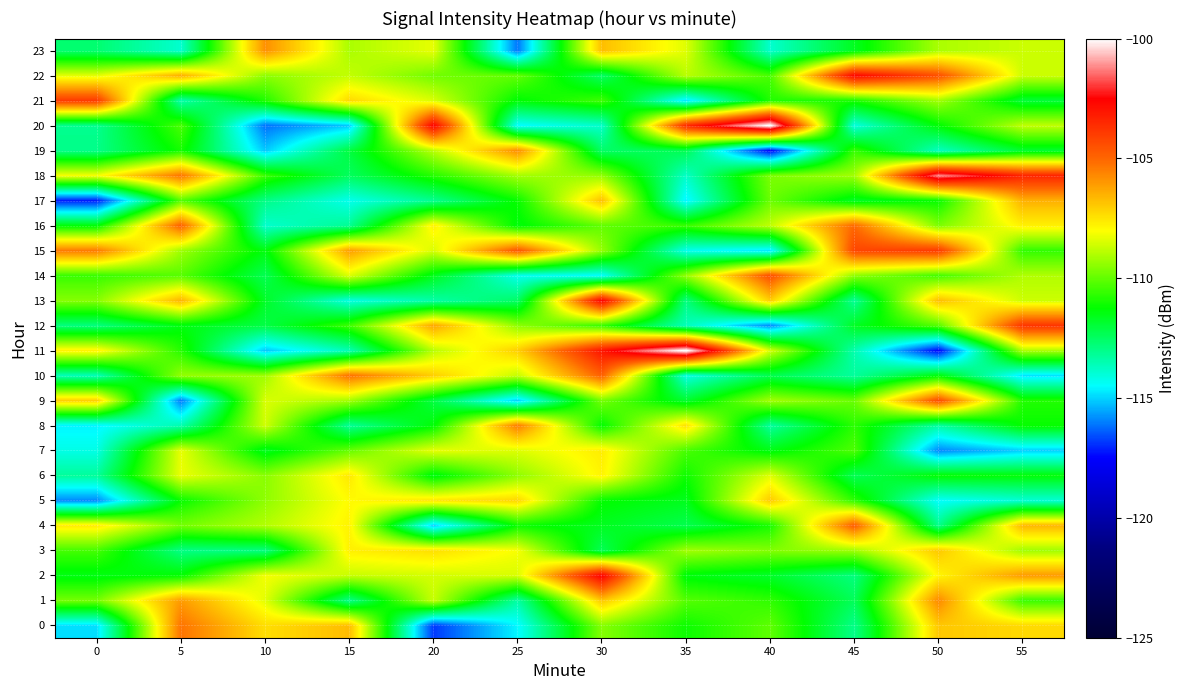

Reading left to right, what are all the values shown in this chart?

0: 0=-114.9	5=-105.3	10=-107.4	15=-106.7	20=-116.8	25=-114.6	30=-109.6	35=-111.1	40=-110.1	45=-113.0	50=-106.9	55=-107.3
1: 0=-109.8	5=-106.1	10=-108.4	15=-113.0	20=-108.7	25=-113.4	30=-106.9	35=-110.2	40=-110.6	45=-112.4	50=-105.7	55=-110.5
2: 0=-111.5	5=-111.2	10=-108.1	15=-108.7	20=-108.6	25=-108.5	30=-102.5	35=-111.4	40=-111.8	45=-112.8	50=-107.8	55=-106.0
3: 0=-110.4	5=-112.9	10=-112.9	15=-107.7	20=-107.4	25=-108.1	30=-112.3	35=-109.2	40=-109.6	45=-109.2	50=-106.9	55=-109.2
4: 0=-107.6	5=-109.8	10=-109.0	15=-107.8	20=-115.1	25=-111.1	30=-111.6	35=-112.2	40=-111.0	45=-104.8	50=-113.0	55=-106.6
5: 0=-115.9	5=-111.2	10=-109.4	15=-107.9	20=-107.5	25=-107.2	30=-111.2	35=-111.6	40=-107.0	45=-110.7	50=-114.5	55=-114.0
6: 0=-113.2	5=-108.3	10=-109.5	15=-107.6	20=-111.5	25=-109.4	30=-107.8	35=-111.1	40=-108.4	45=-112.3	50=-111.3	55=-111.3
7: 0=-114.2	5=-108.3	10=-111.6	15=-110.0	20=-108.3	25=-108.4	30=-107.7	35=-110.3	40=-111.5	45=-110.3	50=-115.9	55=-115.1
8: 0=-114.6	5=-113.5	10=-108.6	15=-113.2	20=-111.3	25=-105.5	30=-111.2	35=-107.4	40=-113.3	45=-110.7	50=-113.3	55=-111.2
9: 0=-107.1	5=-116.0	10=-108.5	15=-109.2	20=-112.1	25=-115.1	30=-109.7	35=-111.9	40=-109.2	45=-109.9	50=-104.4	55=-110.8
10: 0=-113.6	5=-109.4	10=-109.2	15=-105.2	20=-107.1	25=-108.8	30=-104.9	35=-114.2	40=-112.2	45=-113.2	50=-111.4	55=-114.8
11: 0=-107.8	5=-110.8	10=-115.1	15=-113.6	20=-108.9	25=-107.1	30=-103.0	35=-99.8	40=-108.5	45=-113.5	50=-117.5	55=-109.1
12: 0=-112.8	5=-111.5	10=-112.1	15=-110.5	20=-106.3	25=-109.5	30=-110.6	35=-113.6	40=-115.9	45=-111.7	50=-110.2	55=-103.8
13: 0=-109.5	5=-106.6	10=-111.7	15=-114.1	20=-113.4	25=-112.5	30=-102.6	35=-112.9	40=-107.1	45=-113.2	50=-106.7	55=-108.7
14: 0=-110.5	5=-110.1	10=-112.3	15=-108.4	20=-111.6	25=-114.3	30=-114.5	35=-109.4	40=-104.5	45=-109.4	50=-110.4	55=-109.0
15: 0=-105.4	5=-109.2	10=-111.4	15=-106.1	20=-108.5	25=-104.6	30=-109.4	35=-114.3	40=-114.8	45=-104.2	50=-104.0	55=-110.6
16: 0=-111.3	5=-104.9	10=-113.9	15=-113.1	20=-107.7	25=-111.4	30=-110.0	35=-110.6	40=-108.8	45=-105.1	50=-109.7	55=-107.7
17: 0=-117.2	5=-110.2	10=-113.0	15=-114.3	20=-113.1	25=-111.2	30=-106.8	35=-114.6	40=-109.9	45=-111.7	50=-111.1	55=-106.5
18: 0=-108.1	5=-105.3	10=-110.5	15=-112.4	20=-110.8	25=-109.2	30=-109.4	35=-113.8	40=-109.7	45=-109.2	50=-101.2	55=-103.4
19: 0=-113.0	5=-111.0	10=-115.1	15=-112.1	20=-108.9	25=-105.8	30=-112.6	35=-112.3	40=-117.5	45=-110.6	50=-113.7	55=-111.9
20: 0=-113.1	5=-110.3	10=-116.2	15=-115.1	20=-102.5	25=-114.5	30=-113.8	35=-103.6	40=-99.8	45=-114.1	50=-111.3	55=-108.8
21: 0=-103.9	5=-113.5	10=-110.9	15=-107.3	20=-108.5	25=-111.3	30=-110.5	35=-114.8	40=-110.8	45=-110.9	50=-109.2	55=-111.9
22: 0=-108.3	5=-106.5	10=-109.5	15=-108.8	20=-109.8	25=-110.0	30=-112.5	35=-108.9	40=-110.3	45=-102.7	50=-104.5	55=-108.6
23: 0=-112.7	5=-113.9	10=-105.8	15=-109.1	20=-108.3	25=-116.1	30=-106.8	35=-108.4	40=-113.9	45=-111.7	50=-109.1	55=-108.7